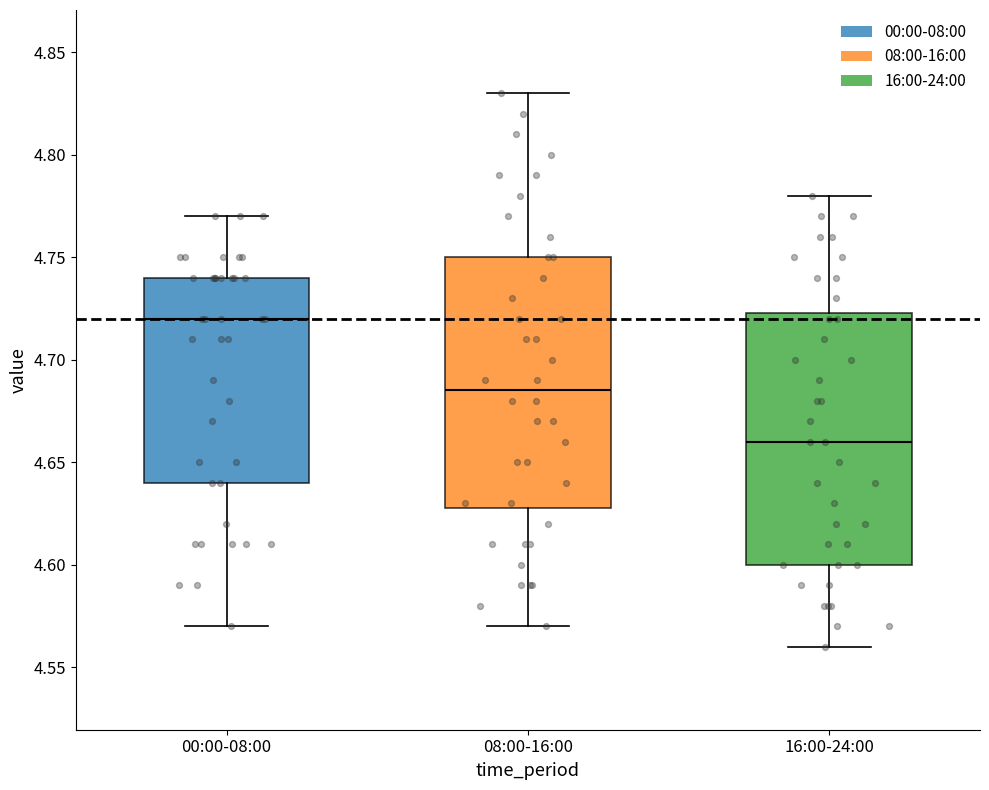

Reading left to right, read every box against the y-axis: the position of its median line, the range the box covers, and the ends of its whiskers. The values are not printed on the chart, so give them approximately, as read against the axis.

00:00-08:00: median 4.720, box 4.640 to 4.740, whiskers 4.570 to 4.770
08:00-16:00: median 4.685, box 4.630 to 4.750, whiskers 4.570 to 4.830
16:00-24:00: median 4.660, box 4.600 to 4.725, whiskers 4.560 to 4.780